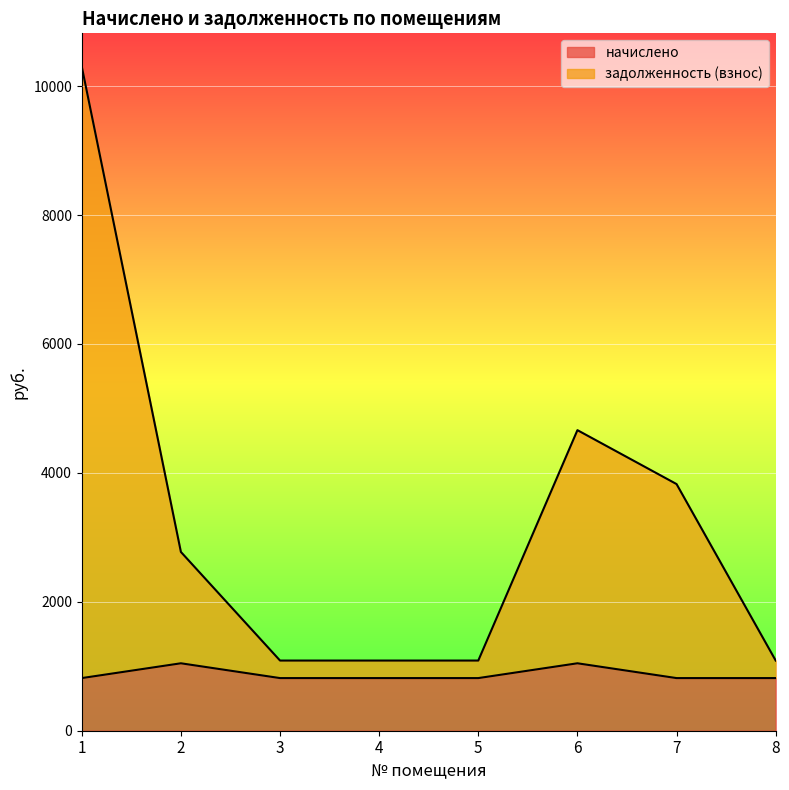

What is the sum of all начислено values?

6991.1